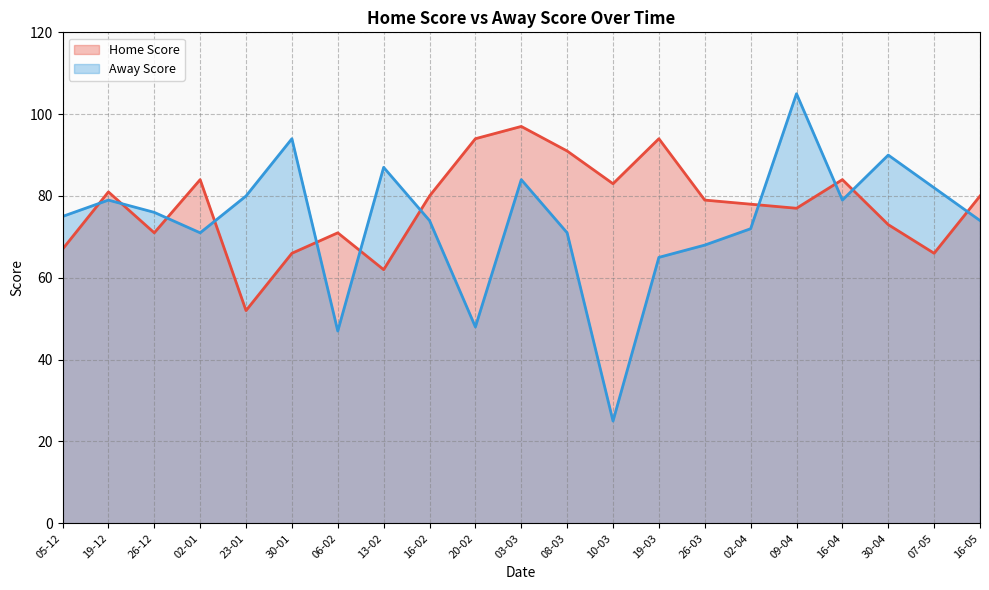

Reading left to right, list all the values displayed in this chart.

Home Score: 67	81	71	84	52	66	71	62	80	94	97	91	83	94	79	78	77	84	73	66	80
Away Score: 75	79	76	71	80	94	47	87	74	48	84	71	25	65	68	72	105	79	90	82	74